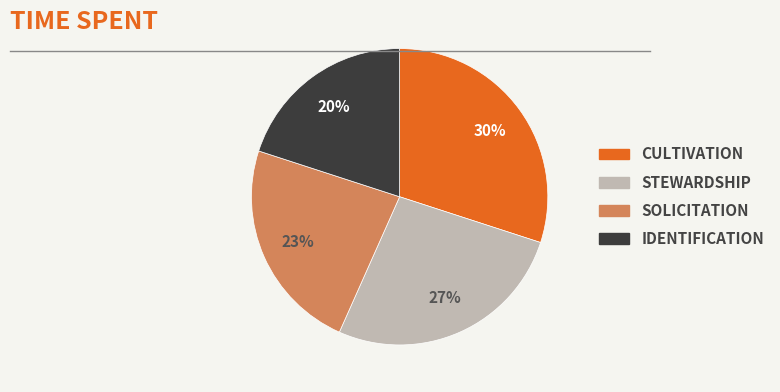

Does any single category account for the majority?

No